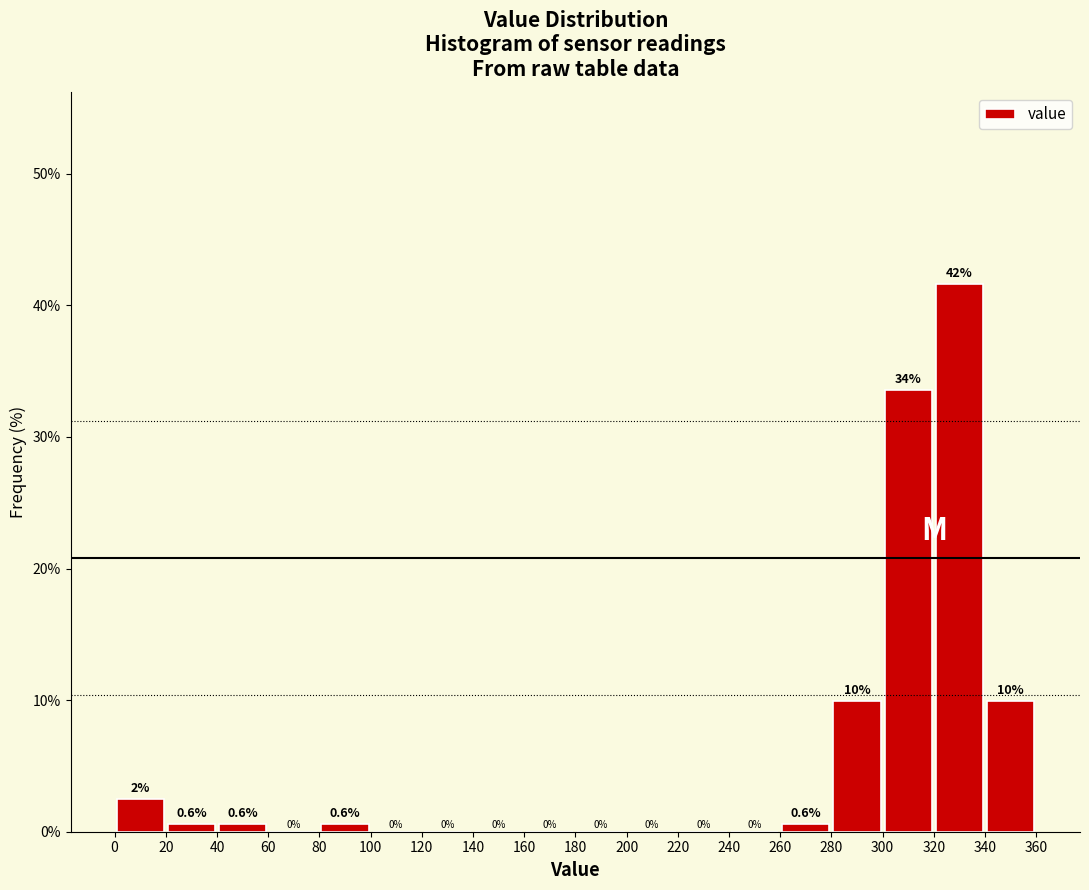

Which range on the x-axis has the tallest bar?

320 to 340